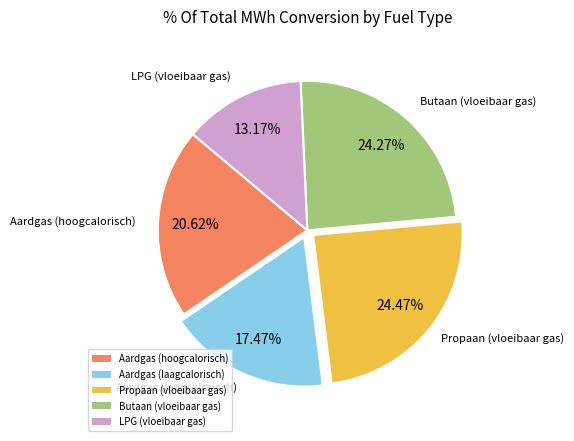

Which slice is the smallest?

LPG (vloeibaar gas)